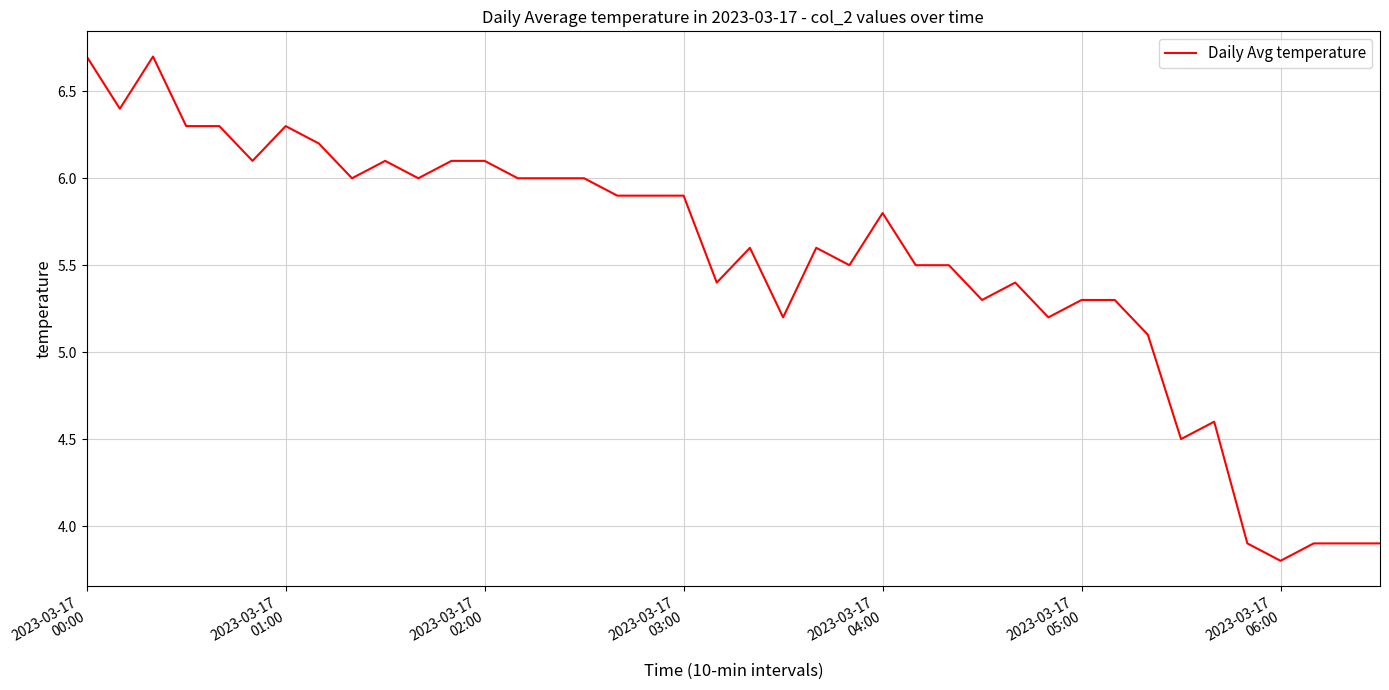

What is the minimum value shown in the chart?

3.8